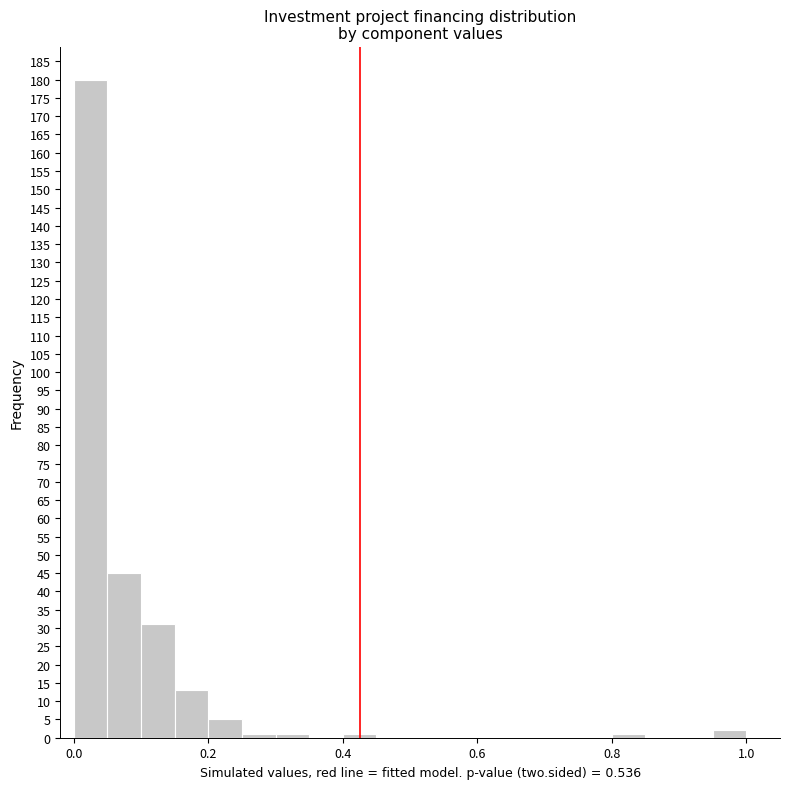

Read against the x-axis, roughly where is the centre of the tallest bar?

0.02